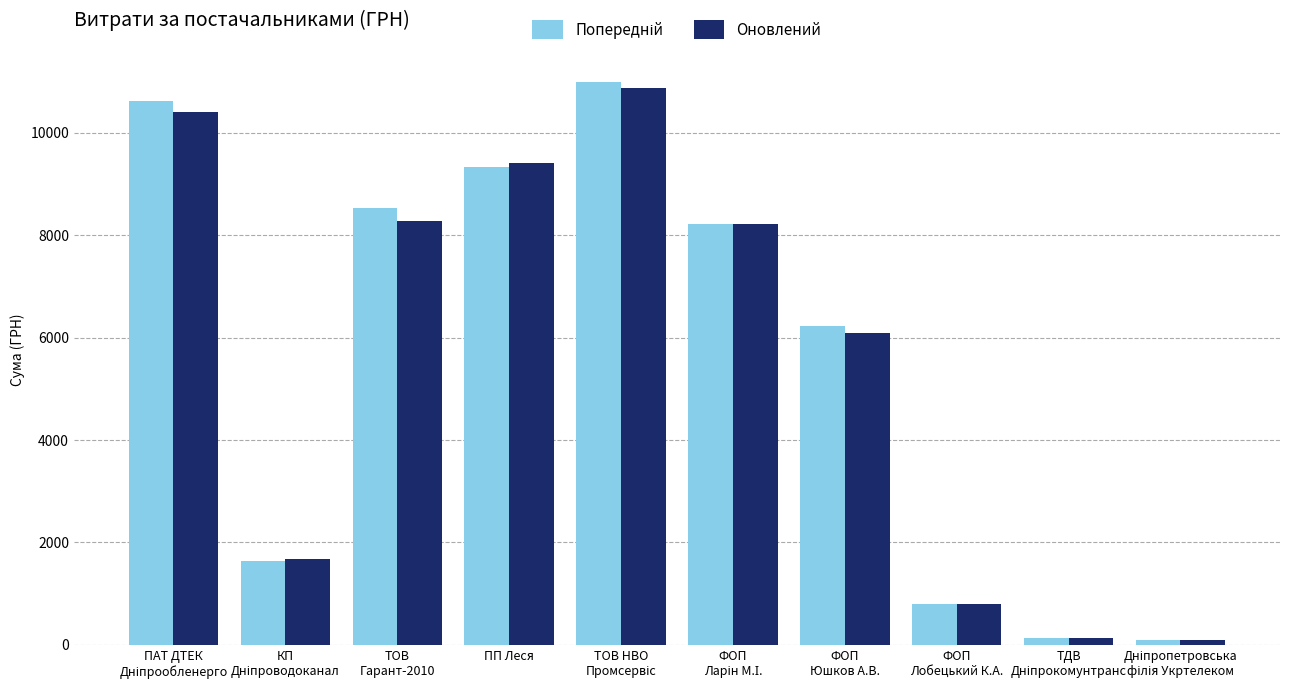

Does the chart contain stacked bars?

No